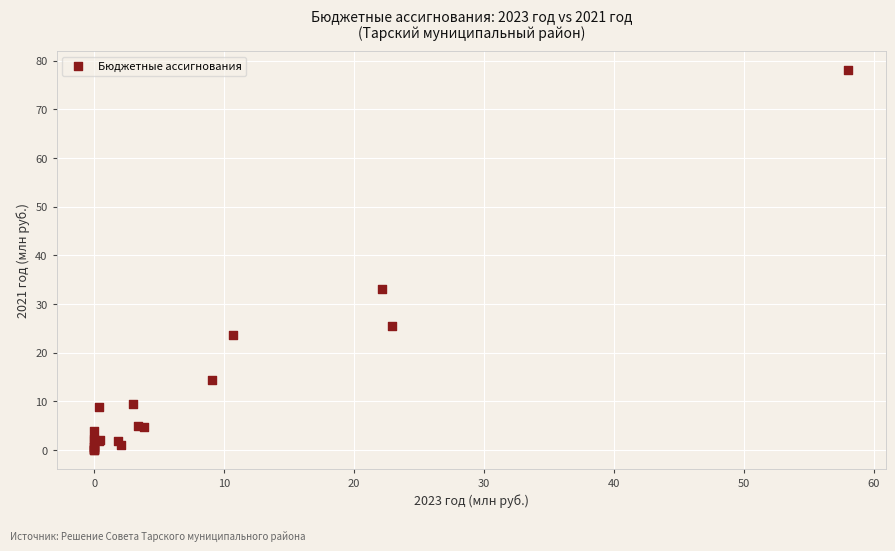

What Y value in the scatter plot is closest to 38?

33.2